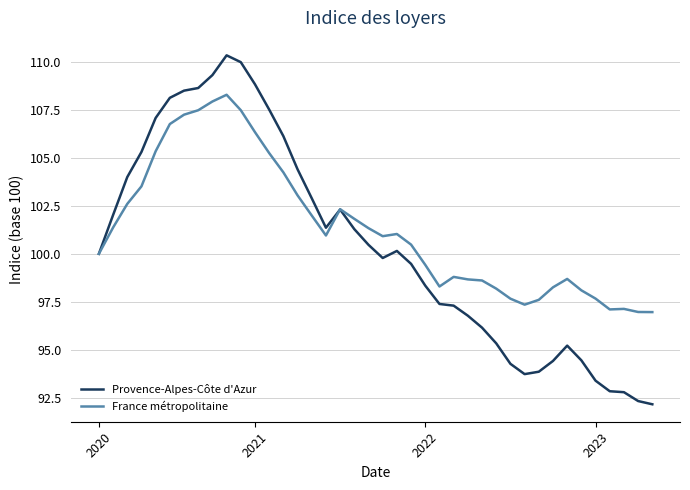

Rank the series by their maximum value, from lowest to highest.

France métropolitaine, Provence-Alpes-Côte d'Azur